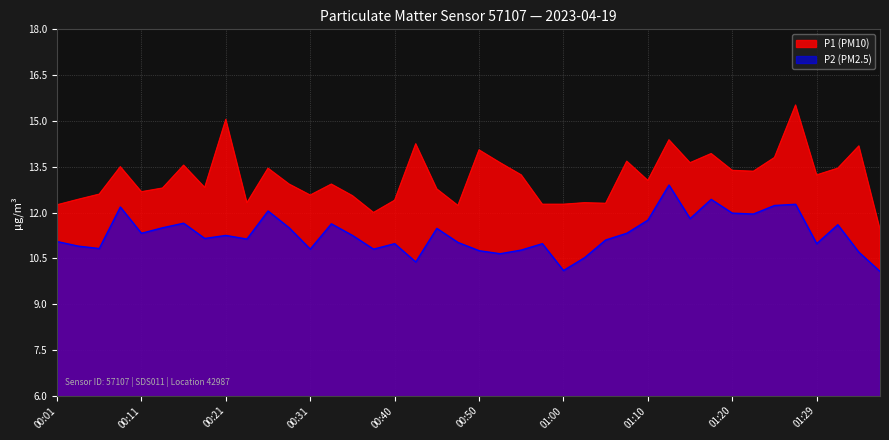

What is the value of the P2 (PM2.5) point at the 36th from the left?

12.3